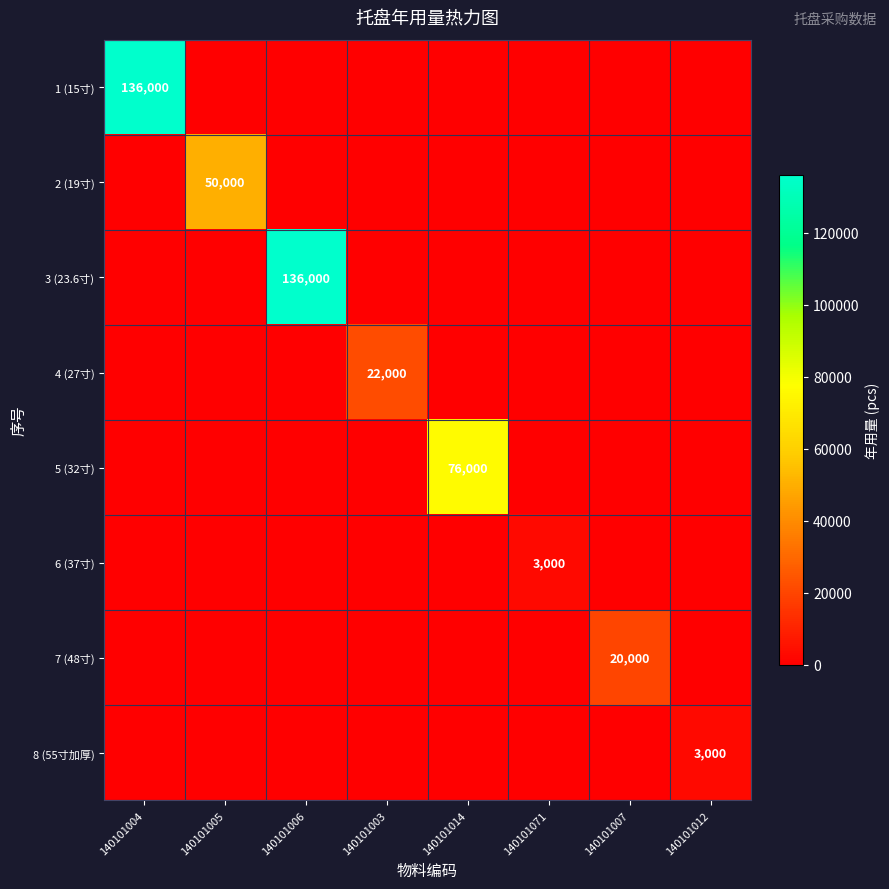

Is it true that 7 (48寸) equals 0 at 140101012?

True